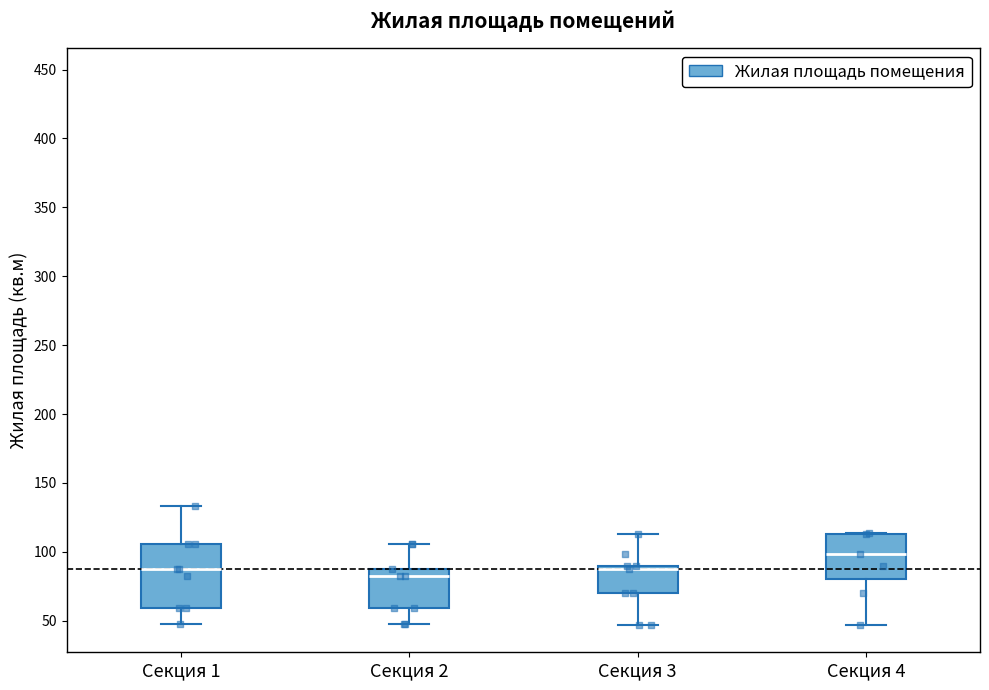

Which box's median line is the lowest?

Секция 2